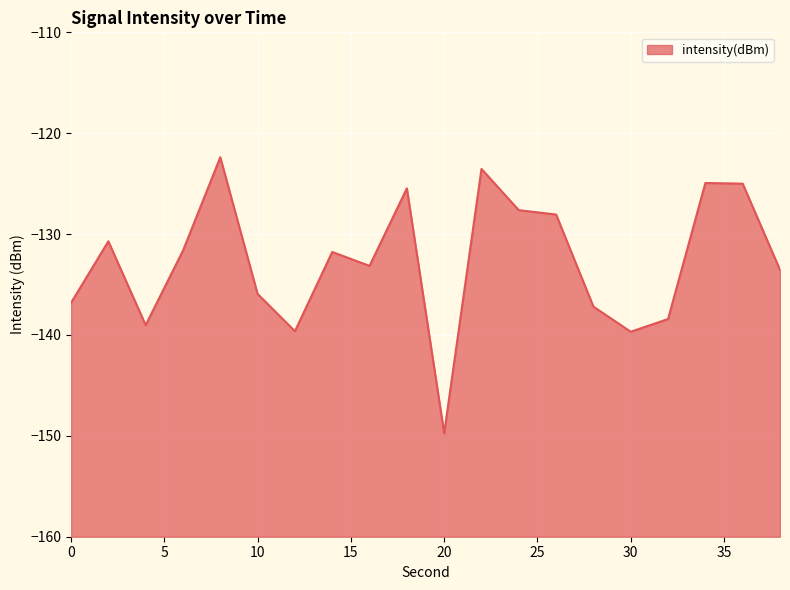

Count the number of categories in the chart.

20